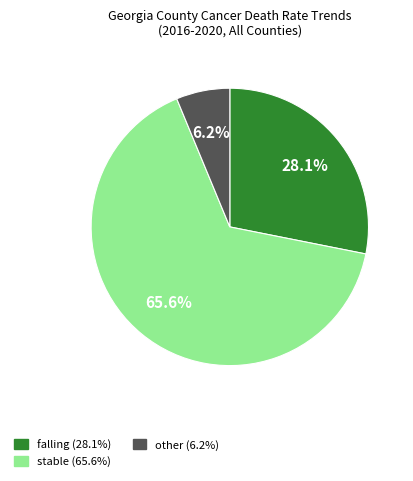

To the nearest percent, what is the average slice percentage?

33%